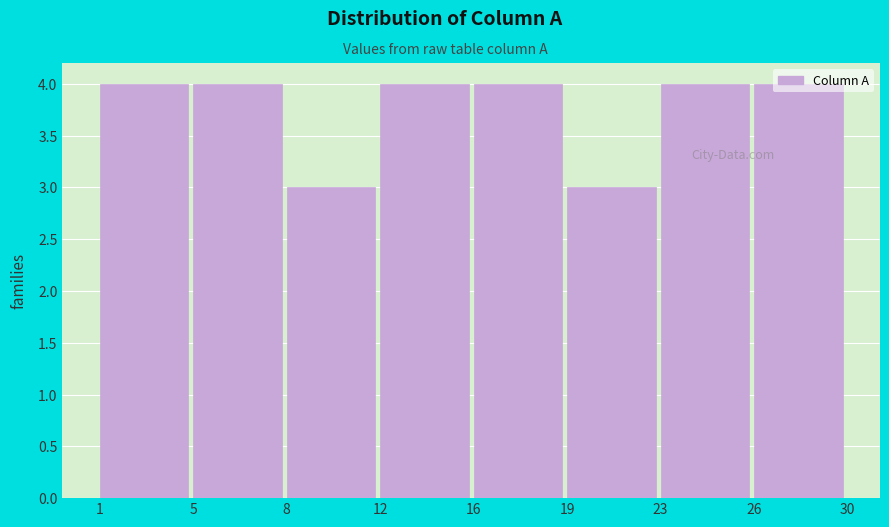

The chart shows a value of 3 at 12. True or false?

False